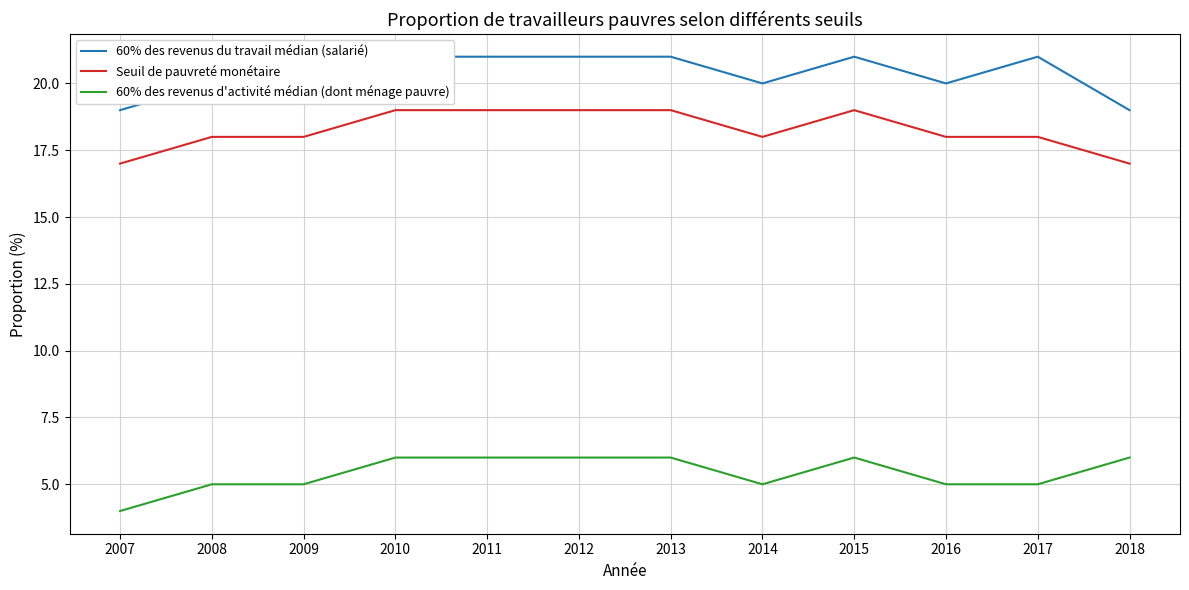

What is the average value of the 60% des revenus du travail médian (salarié) series?

20